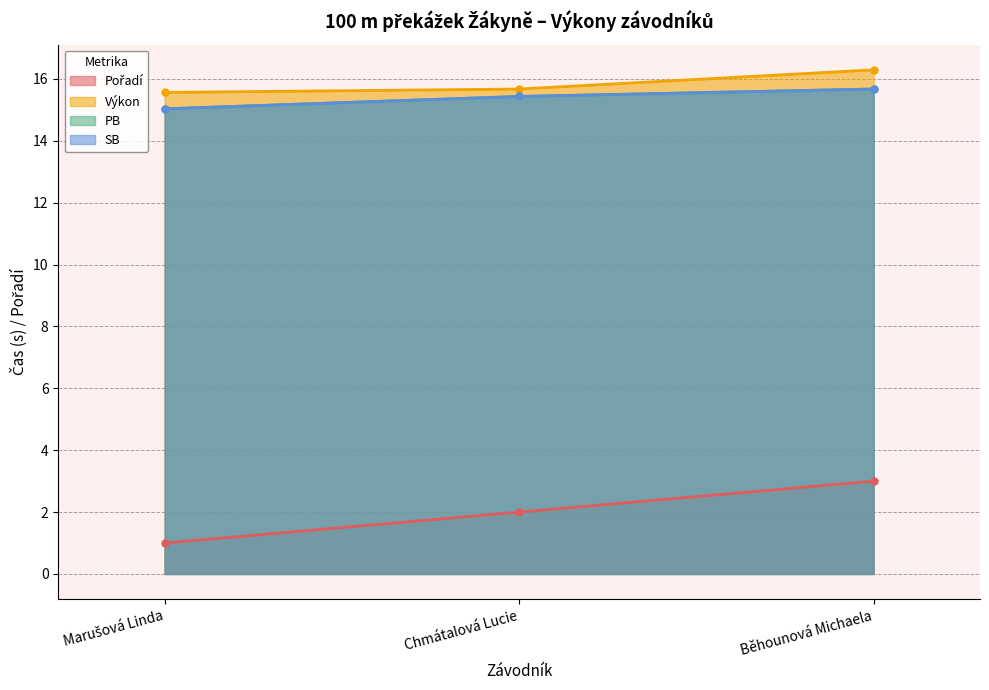

What is the label of the 3rd point from the left?

Běhounová Michaela